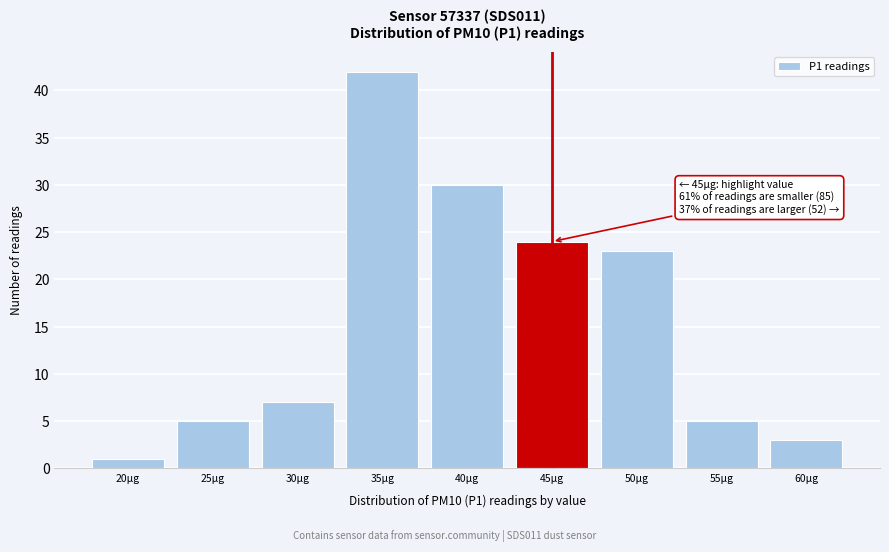

Reading left to right, list all the values displayed in this chart.

20µg=1	25µg=5	30µg=7	35µg=42	40µg=30	45µg=24	50µg=23	55µg=5	60µg=3